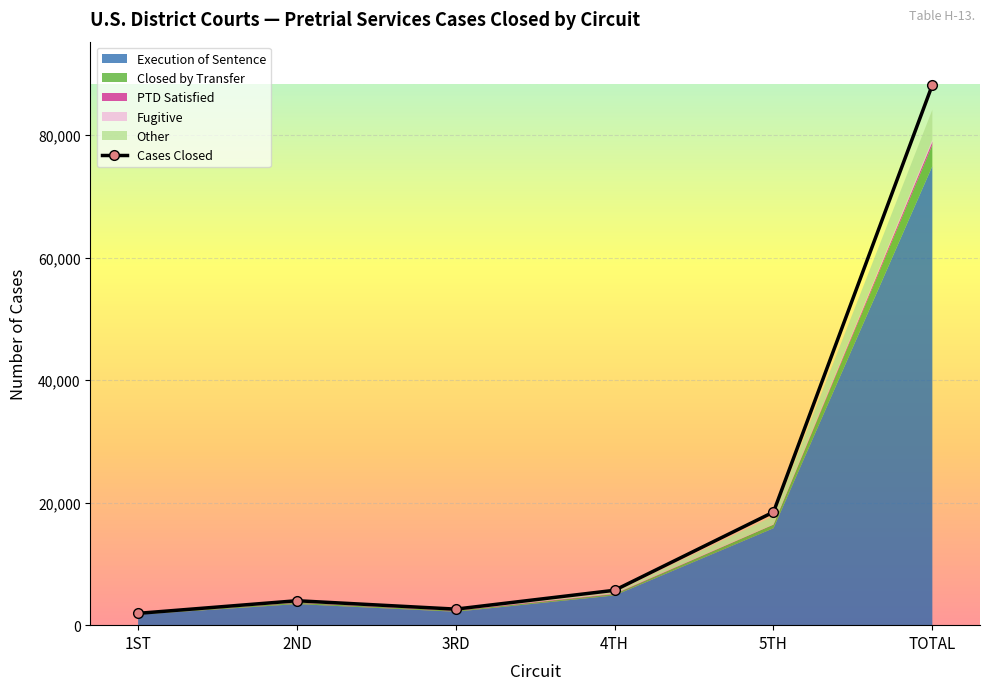

True or false: Fugitive has more than 0 interior local peaks.

True